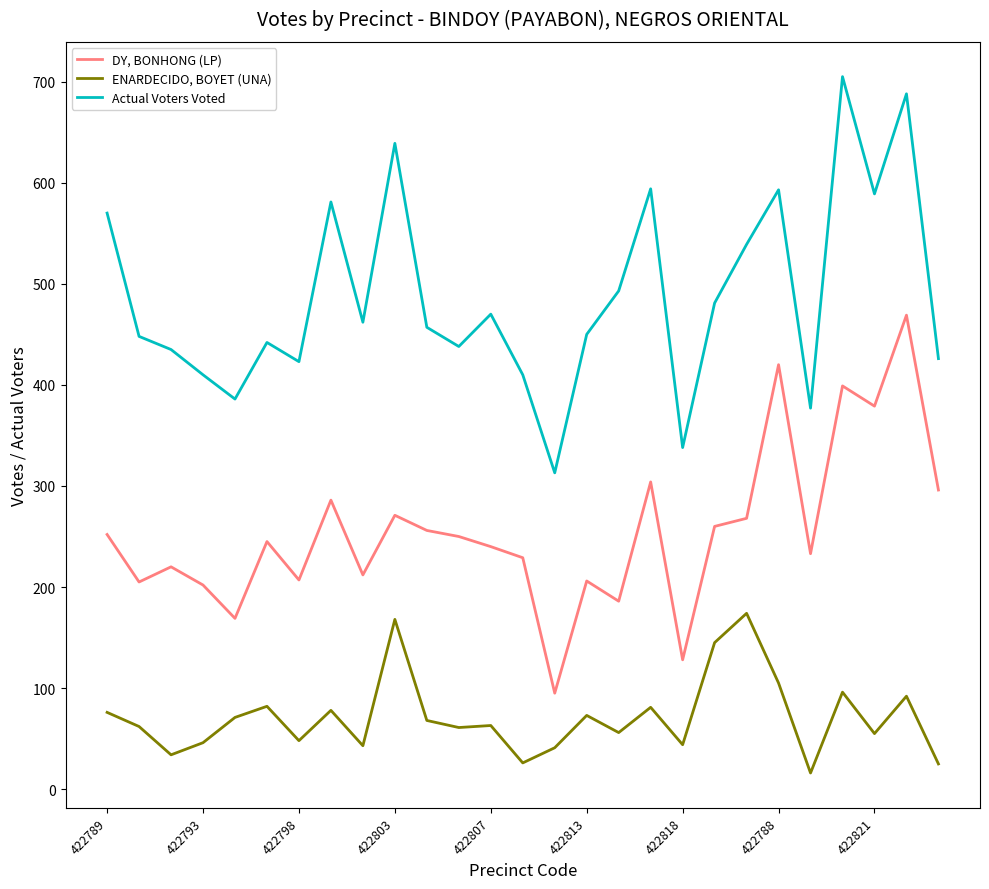

True or false: ENARDECIDO, BOYET (UNA) and Actual Voters Voted intersect in this chart.

False